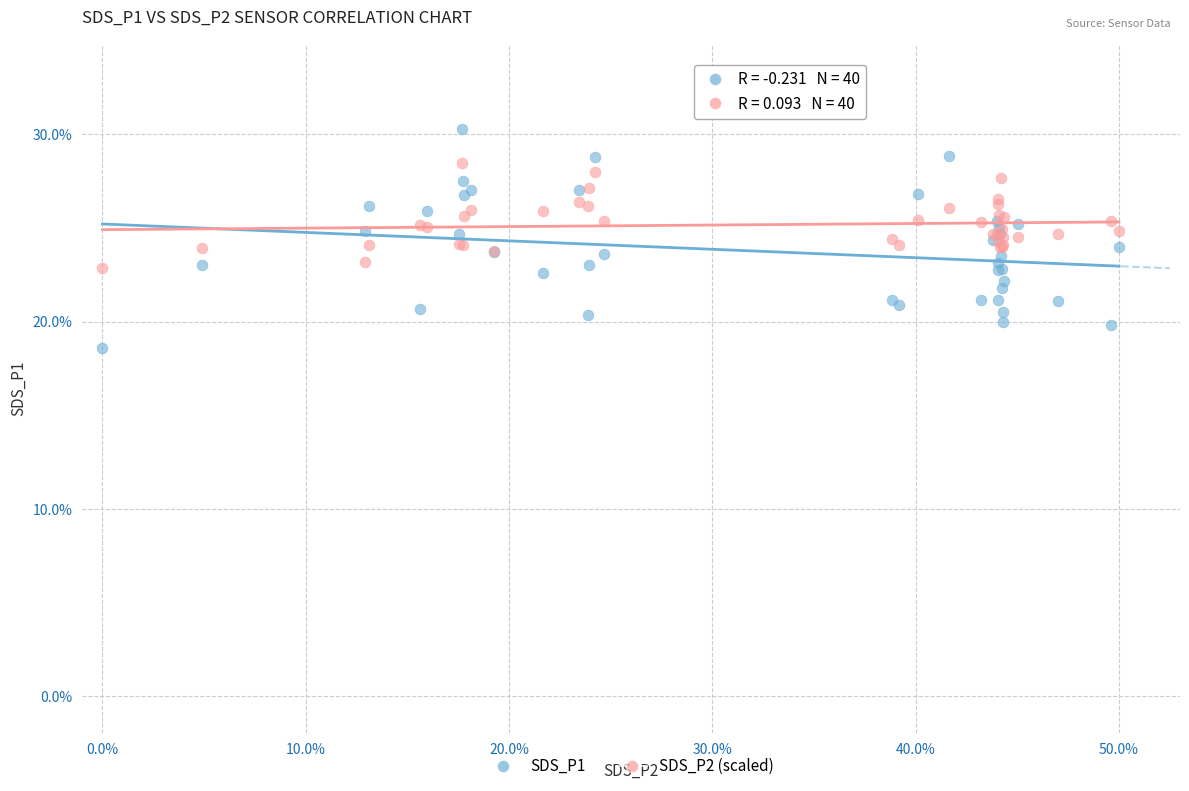

Which series reaches the maximum Y coordinate?

SDS_P1